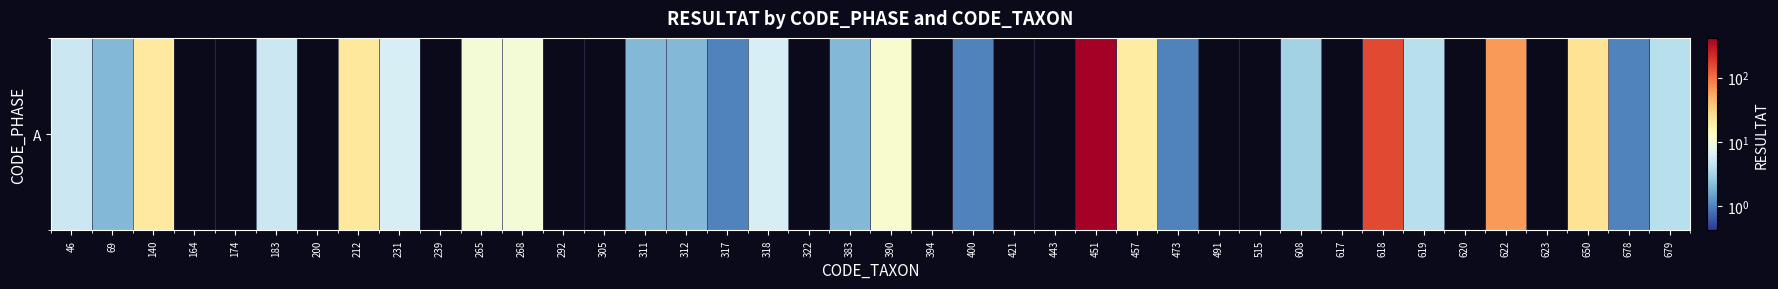

Reading right to left, extract all data points from this chart.

4	1	24	0	64	0	4	156	0	3	0	0	1	20	417	0	0	1	0	11	2	0	6	1	2	2	0	0	10	10	0	6	22	0	5	0	0	21	2	5